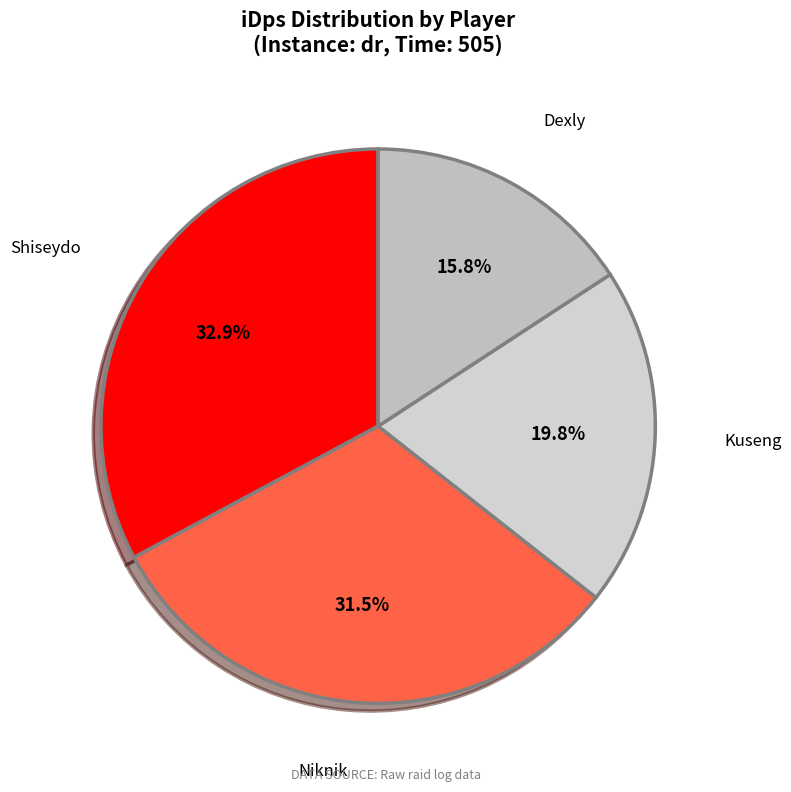

To the nearest percent, what is the difference between the Kuseng and Niknik slice percentages?

12%